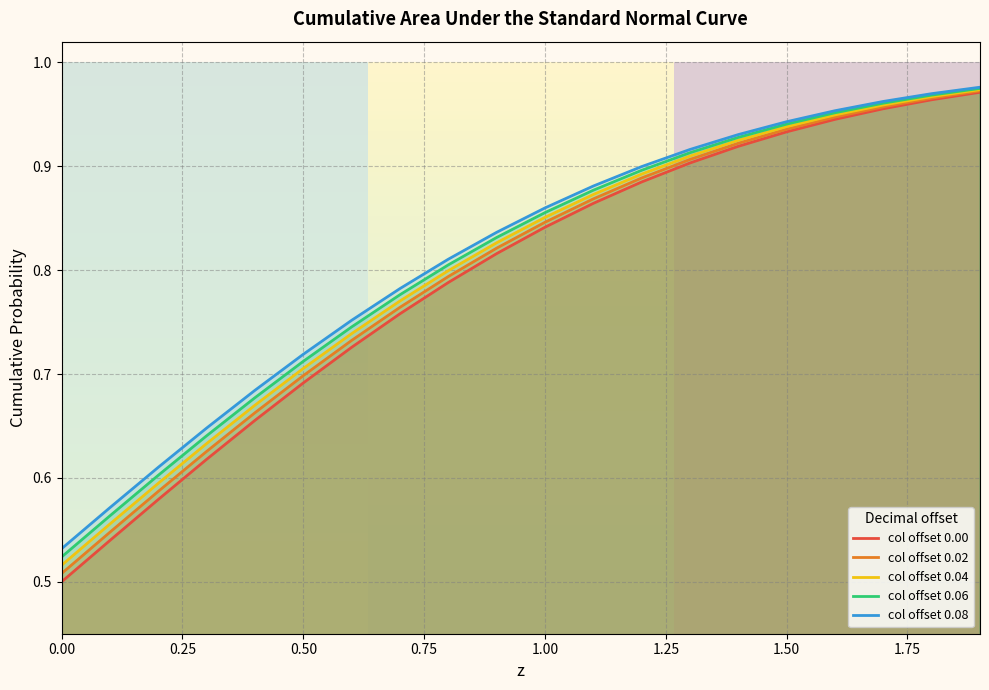

What is the label of the 6th point from the left?

0.5